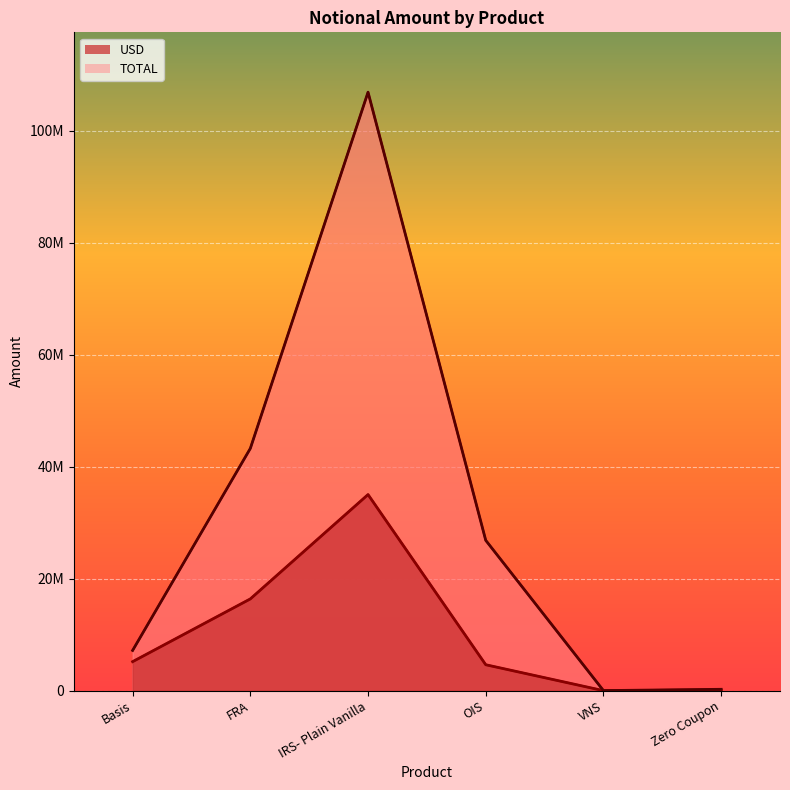

At how many categories does at least one series exceed 50936300?

1